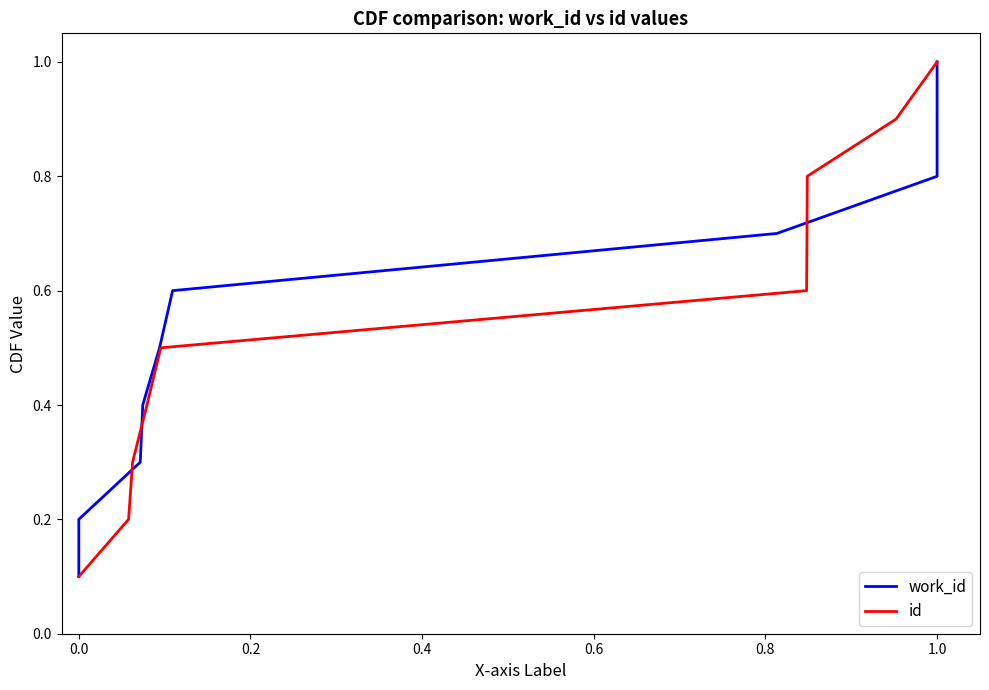

What is the value of the id point at the 1st from the left?

0.1